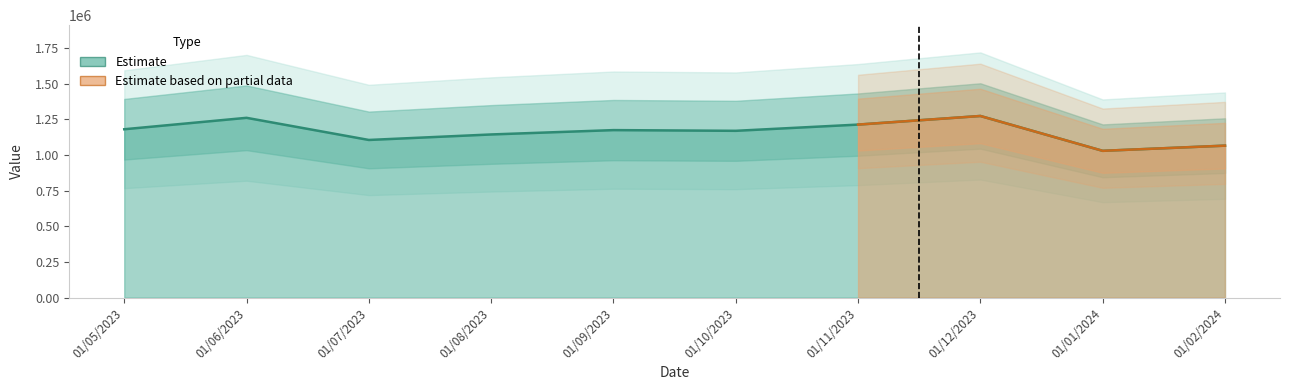

What is the difference between the second highest and second lowest values?

195051